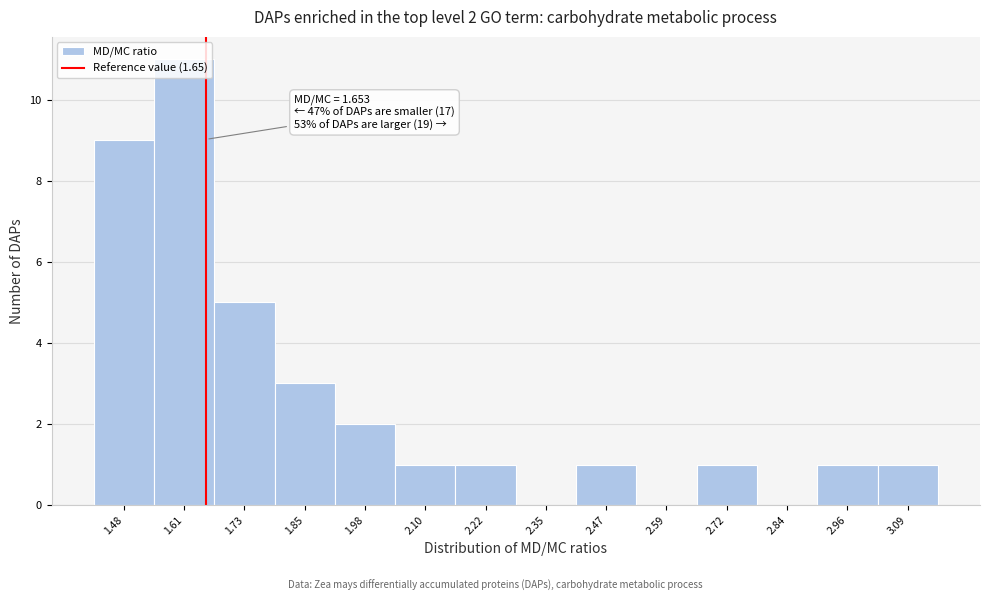

Over which range of the x-axis is the bar tallest?

1.54 to 1.66